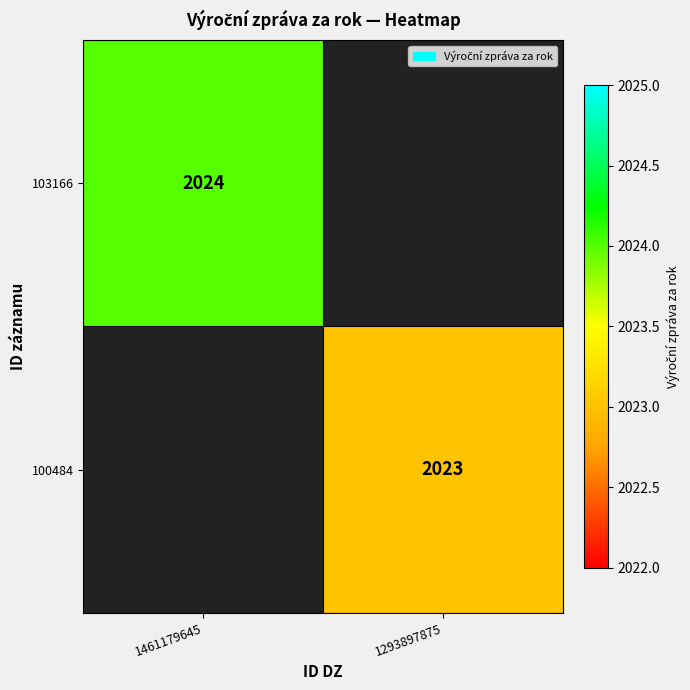

Is it true that 100484 equals 2023 at 1293897875?

True